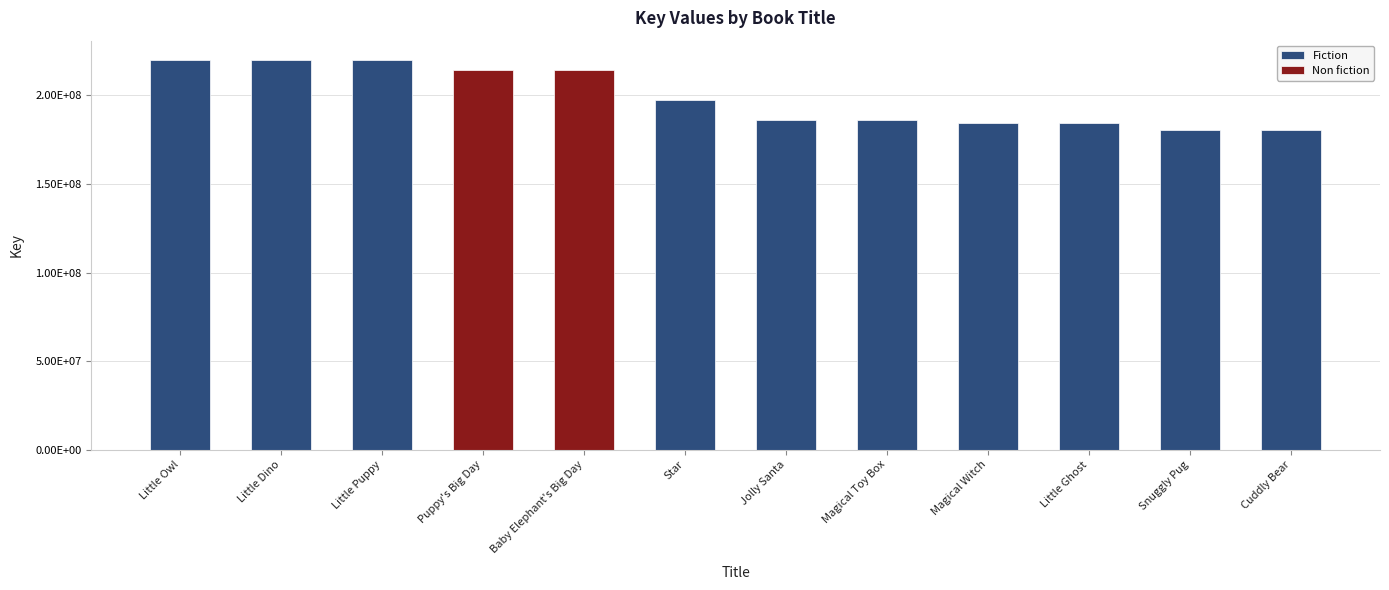

What is the value of the 3rd bar from the left?

219948759